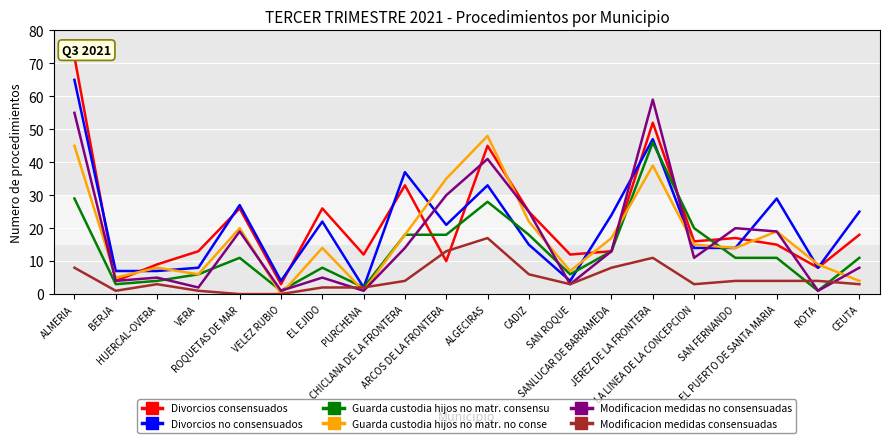

What is the difference between the maximum and minimum values in the Modificacion medidas no consensuadas series?

58